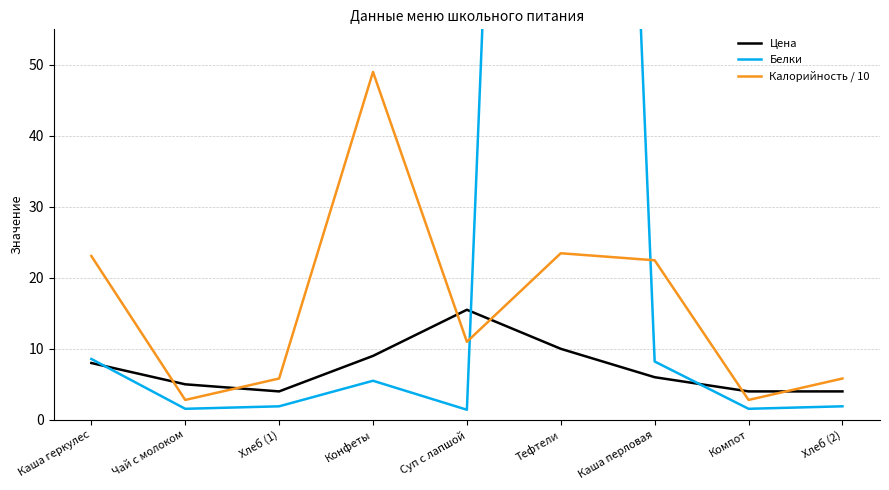

Which series has the largest total across all categories?

Белки